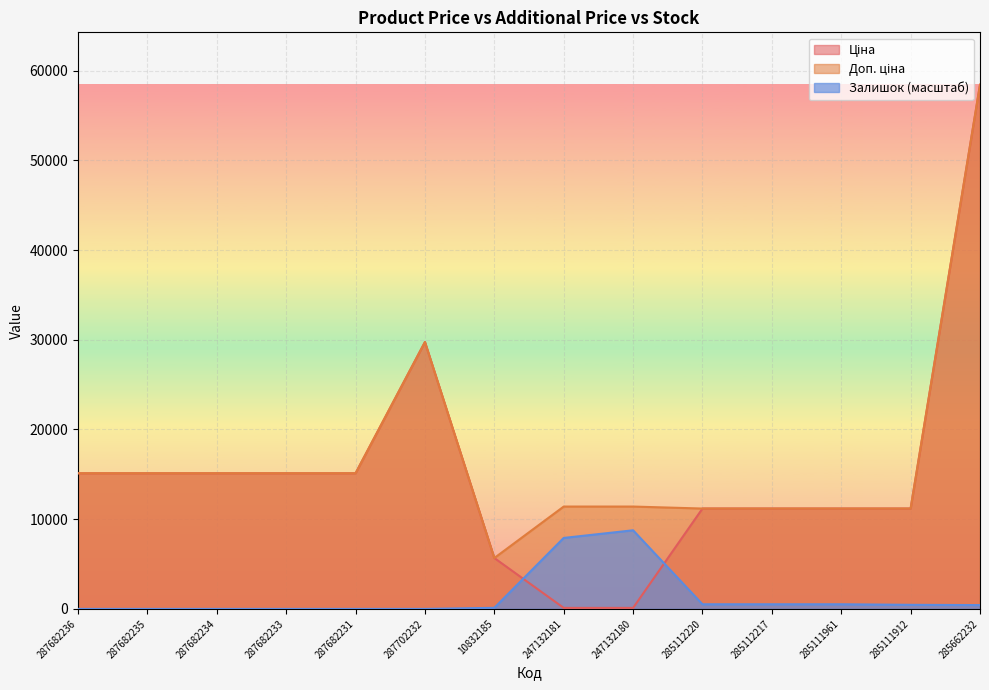

List the labels in order of Залишок value, largest first.

247132180, 247132181, 285112220, 285112217, 285111961, 285111912, 285662232, 10832185, 287682236, 287682235, 287682234, 287682233, 287682231, 287702232